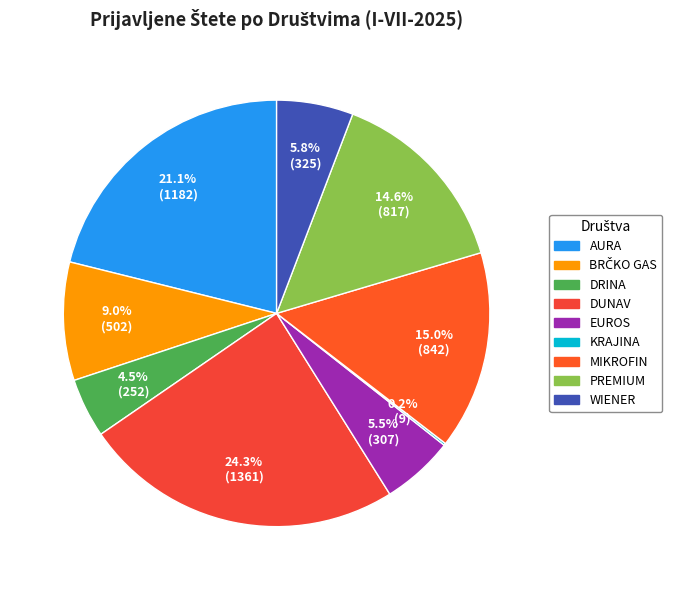

Which slice is the largest?

DUNAV